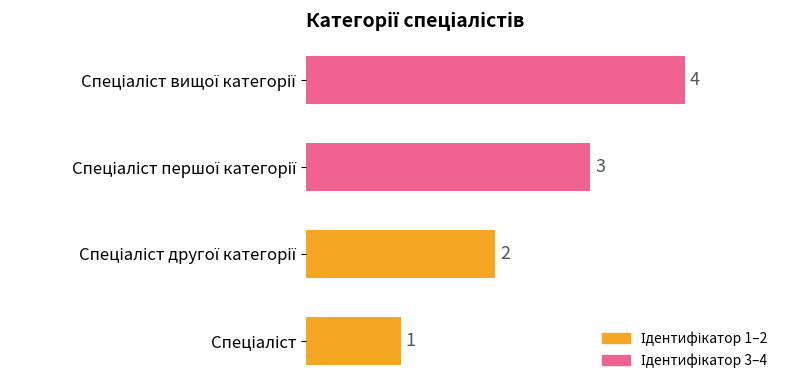

How many data points are less than 3?

2